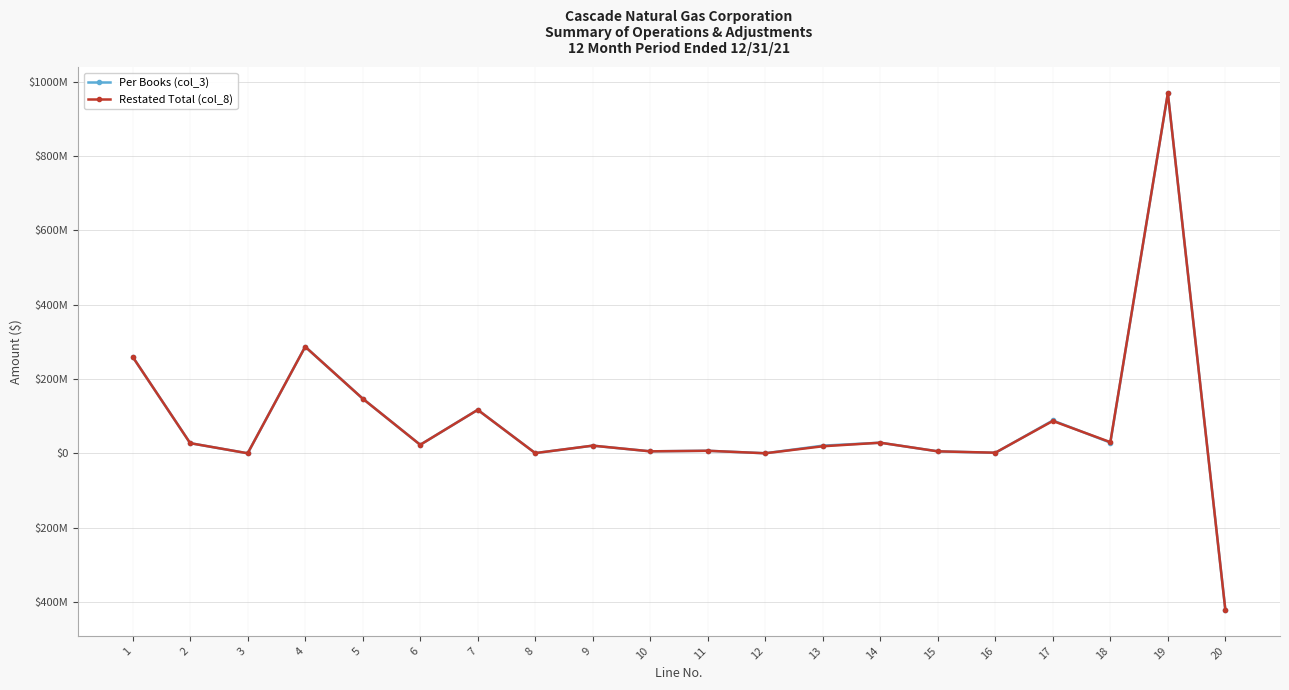

What are all the series names shown in the legend?

Per Books (col_3), Restated Total (col_8)